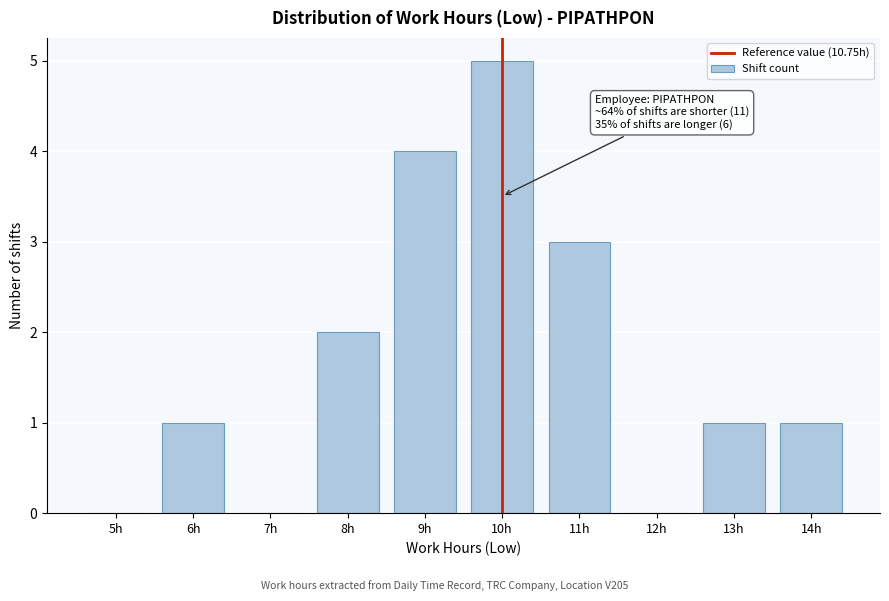

Reading right to left, what are all the values shown in this chart?

14h=1	13h=1	12h=0	11h=3	10h=5	9h=4	8h=2	7h=0	6h=1	5h=0